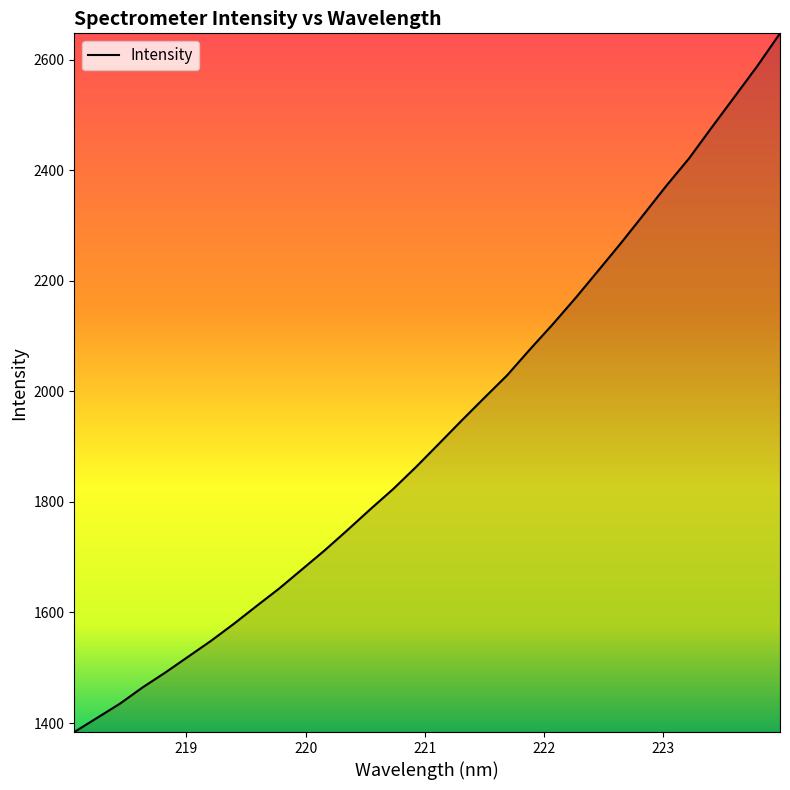

What is the greatest value displayed?

2647.6